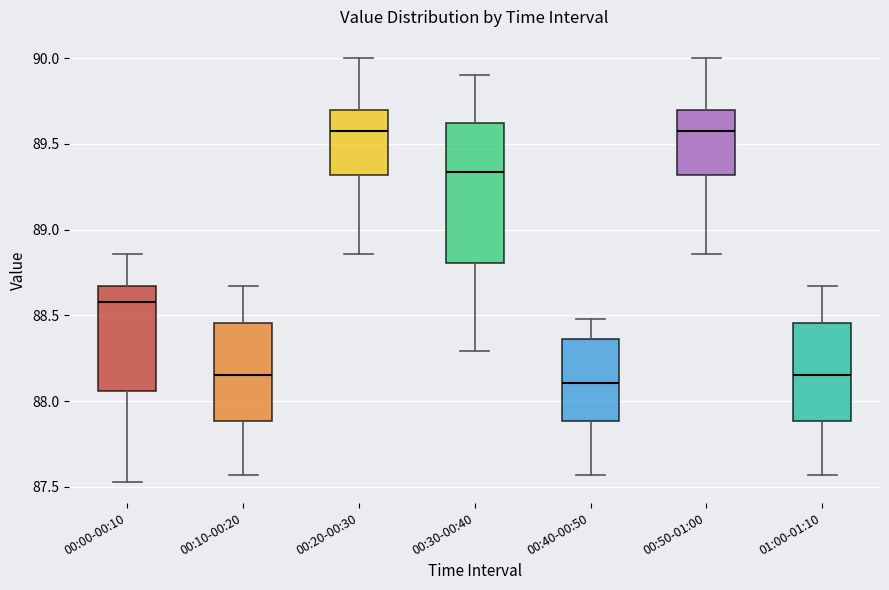

Which box is the tallest, from its lower edge to its upper edge?

00:30-00:40